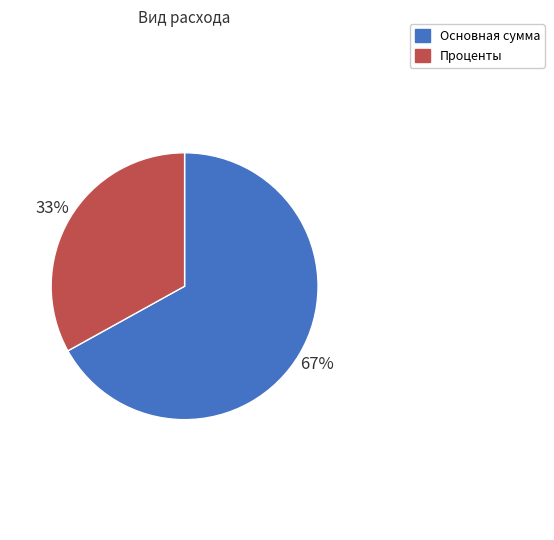

Which category accounts for the majority?

Основная сумма